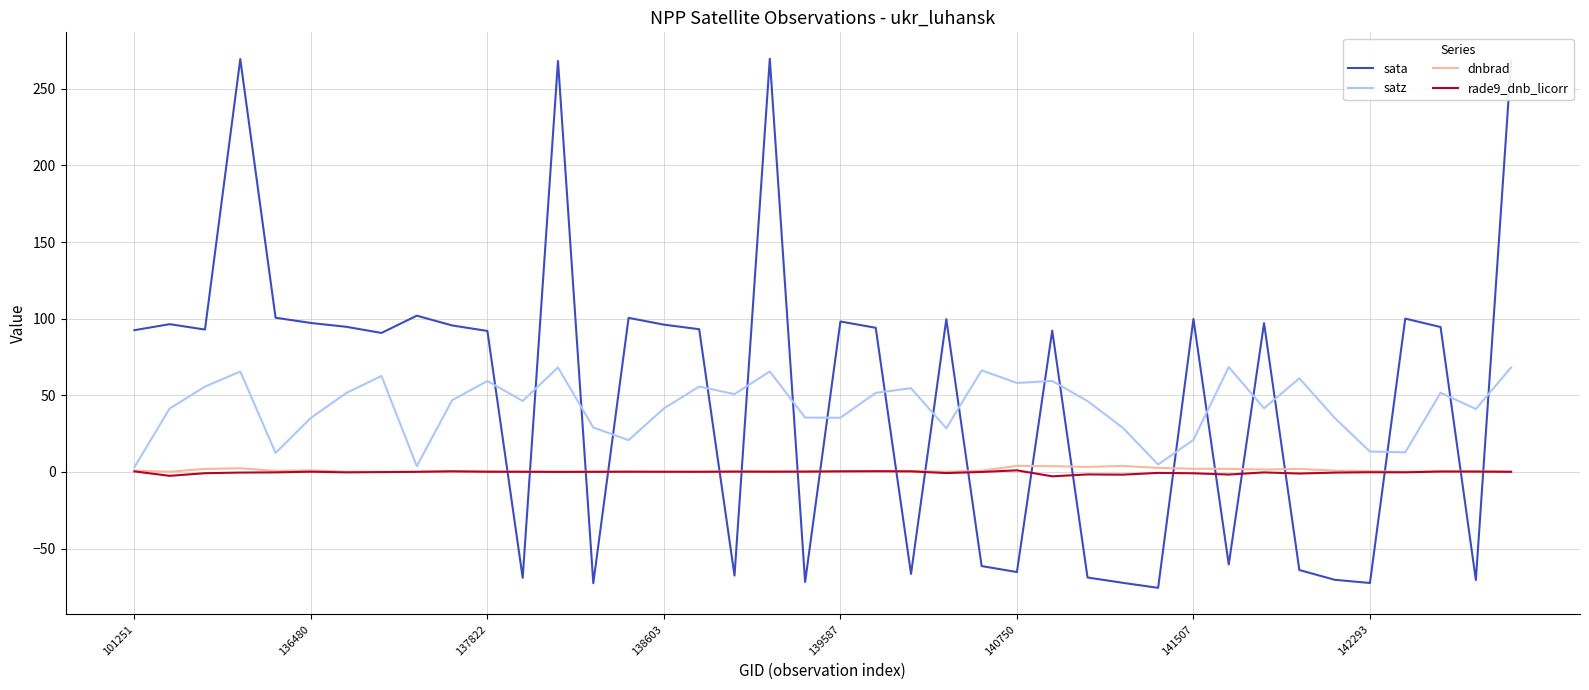

Which series ends up on top after the final intersection of sata and satz?

sata